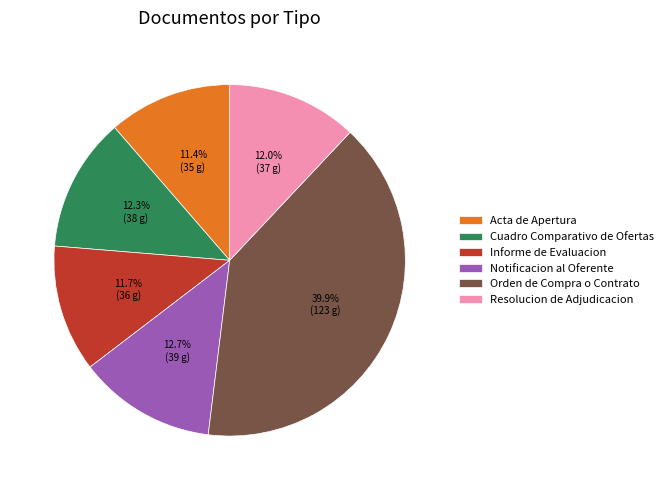

Is there a majority slice in this chart?

No